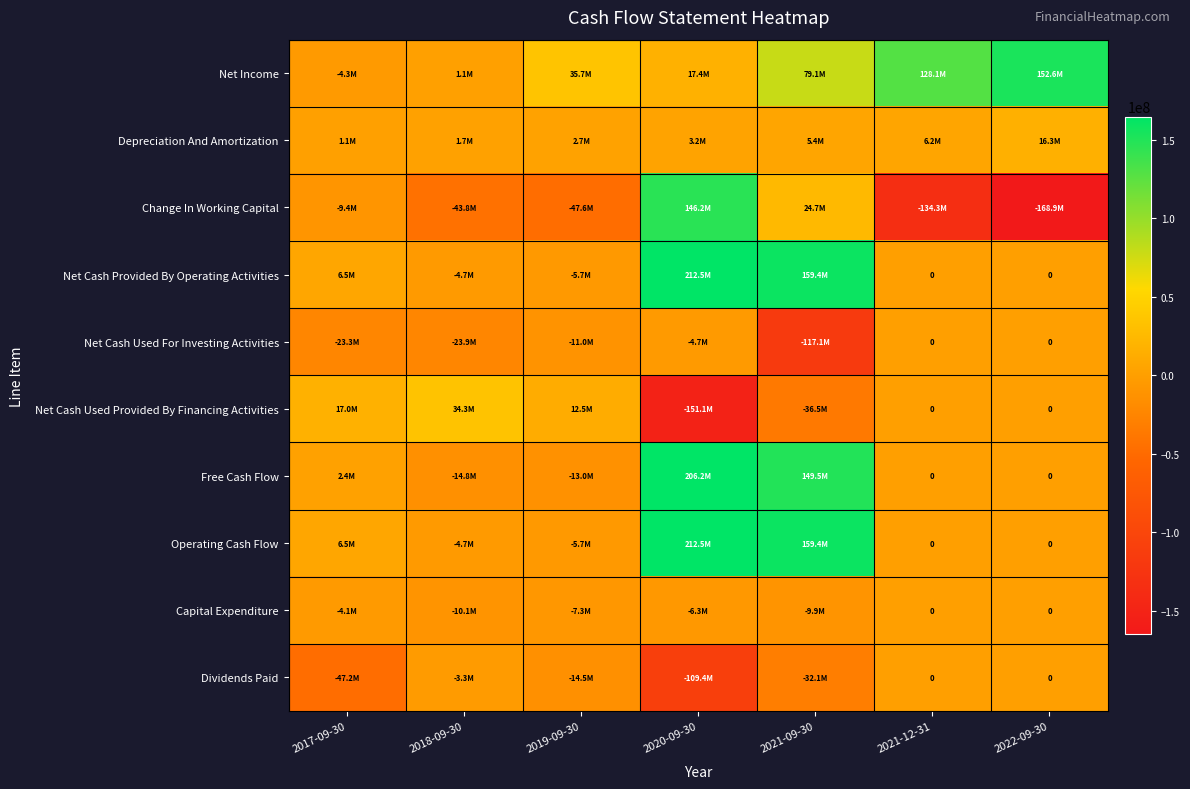

At how many categories does at least one series exceed 117327921?

4